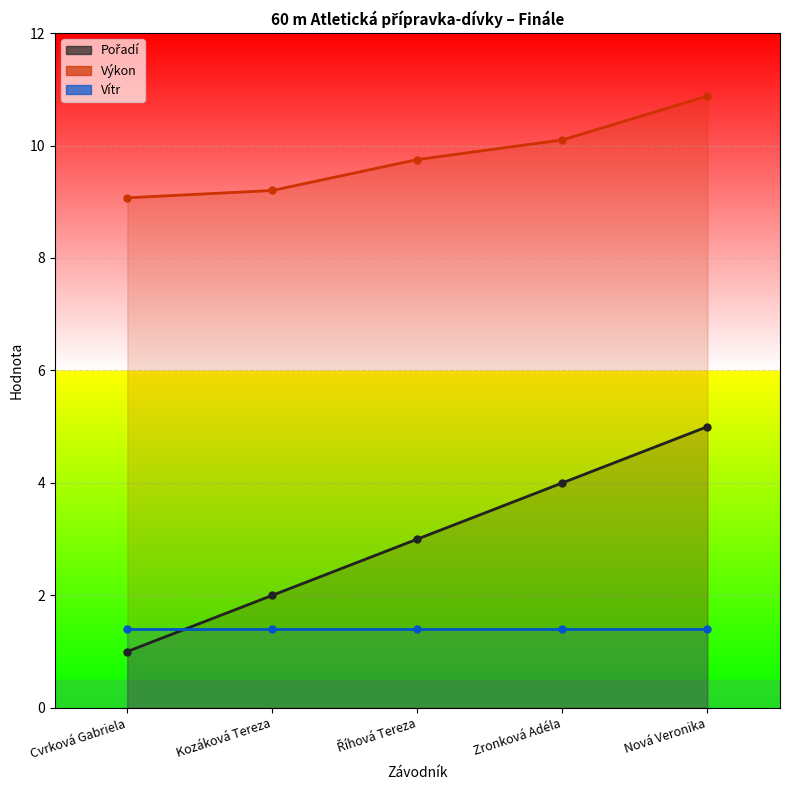

What is the difference between the highest and lowest values at Nová Veronika?

5.9